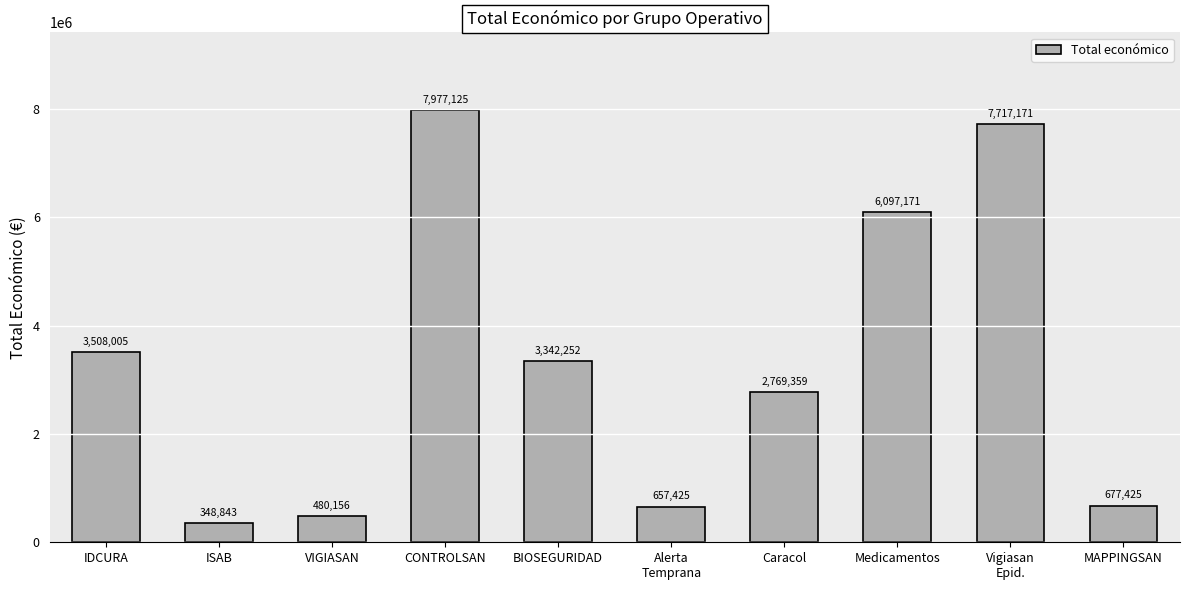

Rank the categories by value from highest to lowest.

CONTROLSAN, Vigiasan
Epid., Medicamentos, IDCURA, BIOSEGURIDAD, Caracol, MAPPINGSAN, Alerta
Temprana, VIGIASAN, ISAB